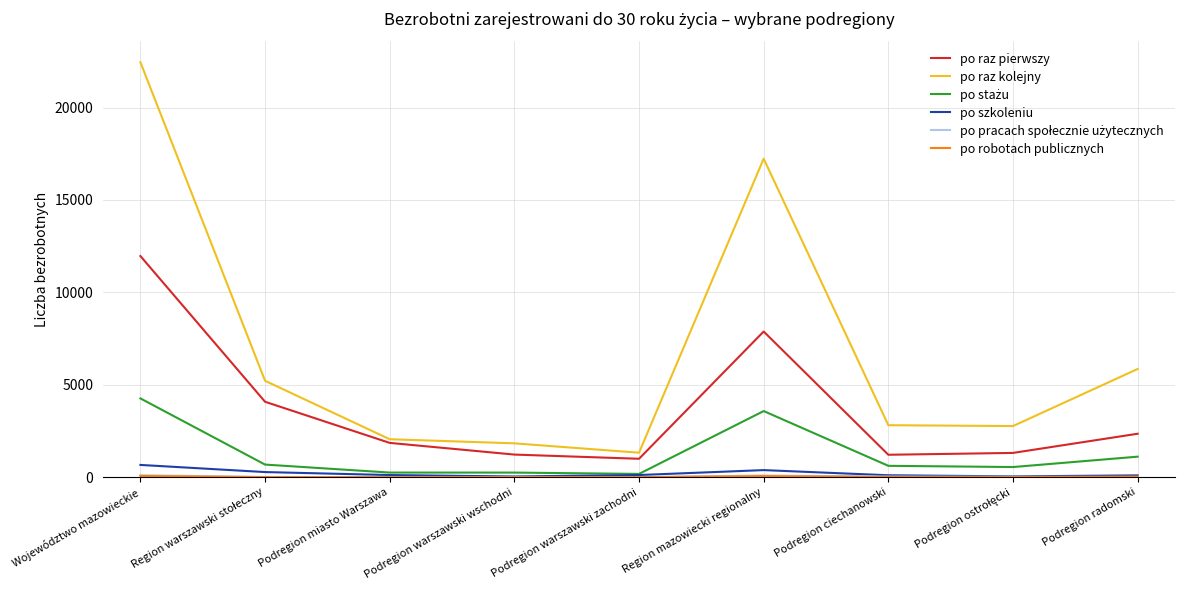

Which series has the largest total across all categories?

po raz kolejny